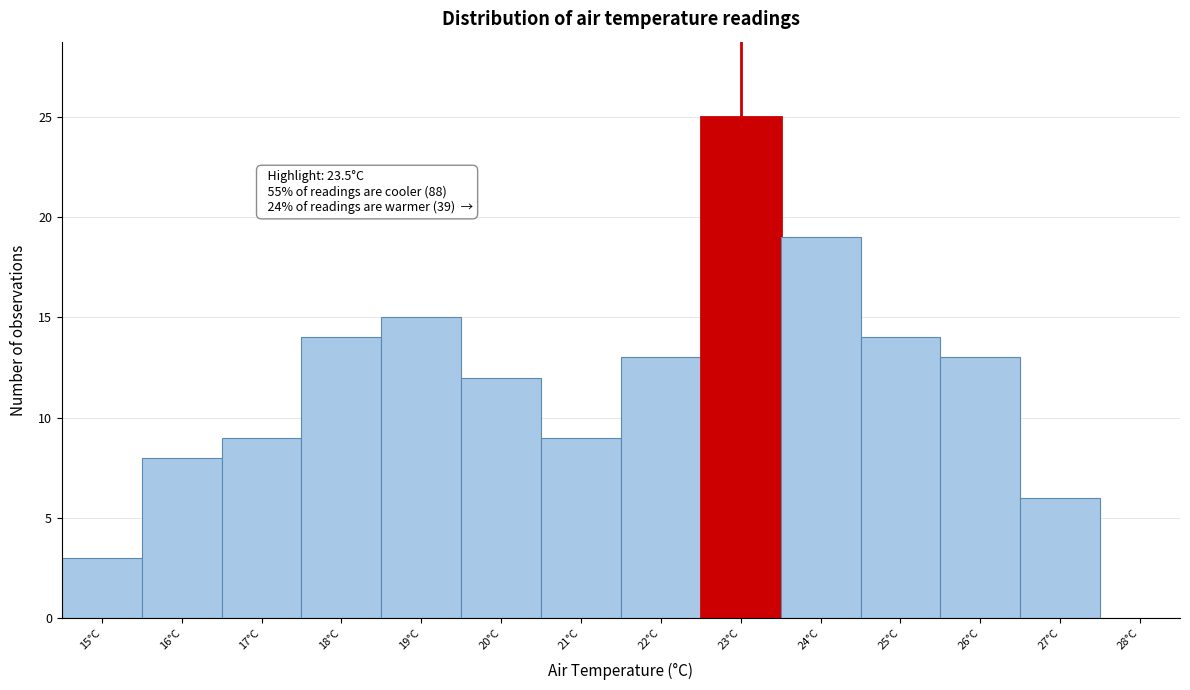

Reading left to right, transcribe all the data shown in this chart.

15°C=3	16°C=8	17°C=9	18°C=14	19°C=15	20°C=12	21°C=9	22°C=13	23°C=25	24°C=19	25°C=14	26°C=13	27°C=6	28°C=0